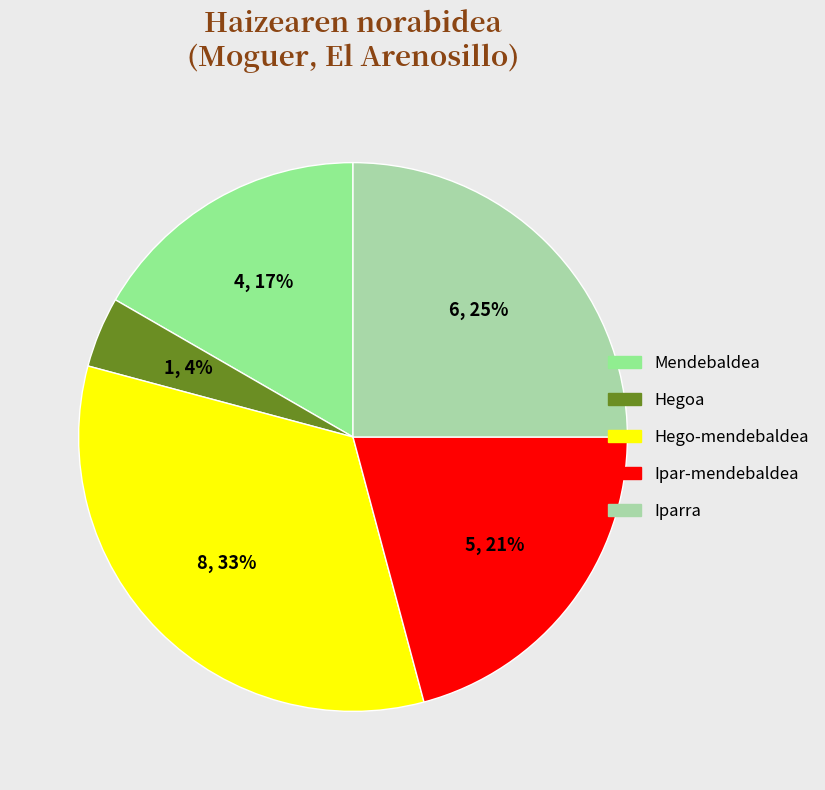

Rank the categories by value from highest to lowest.

Hego-mendebaldea, Iparra, Ipar-mendebaldea, Mendebaldea, Hegoa